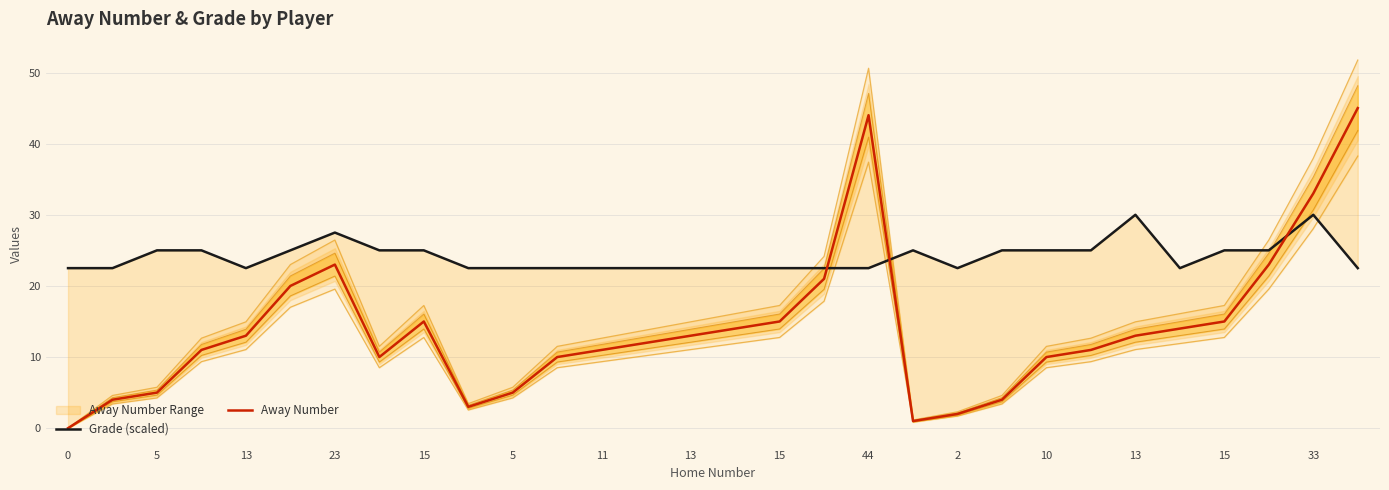

Between 13 and 10, which is larger?

13